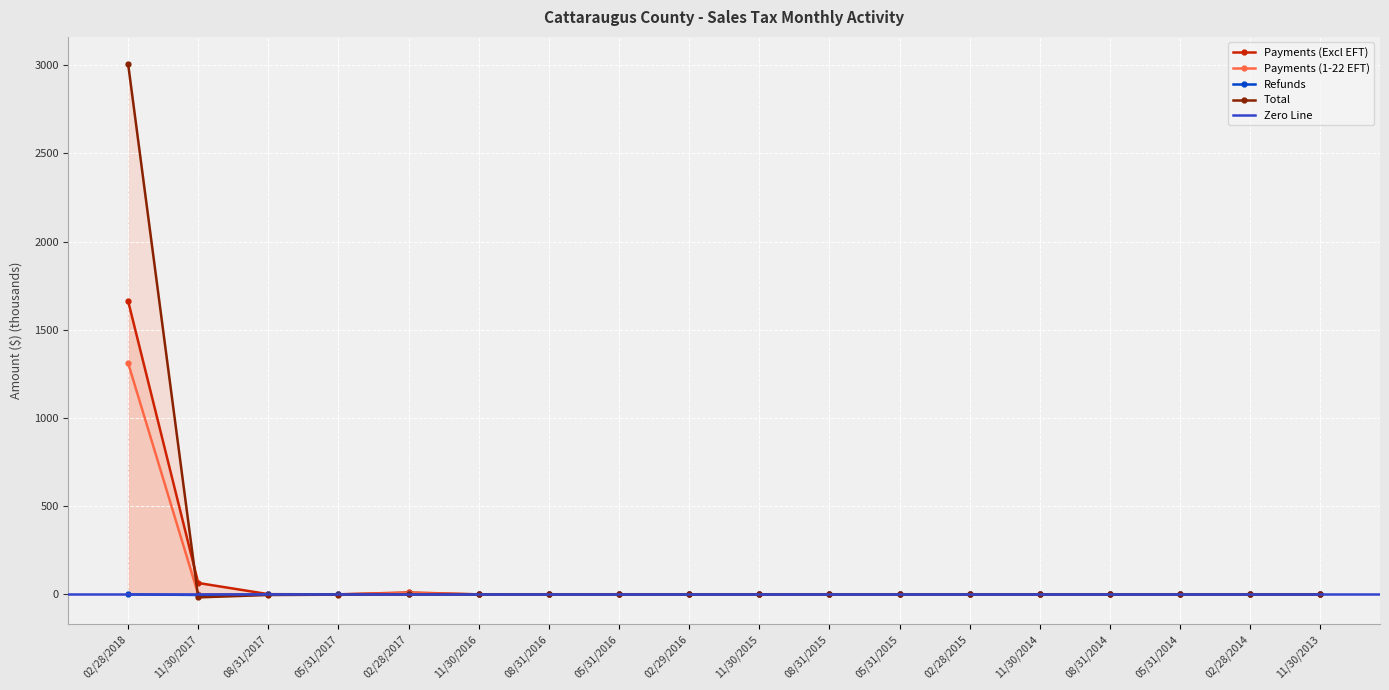

What position from the right is 02/29/2016?

10